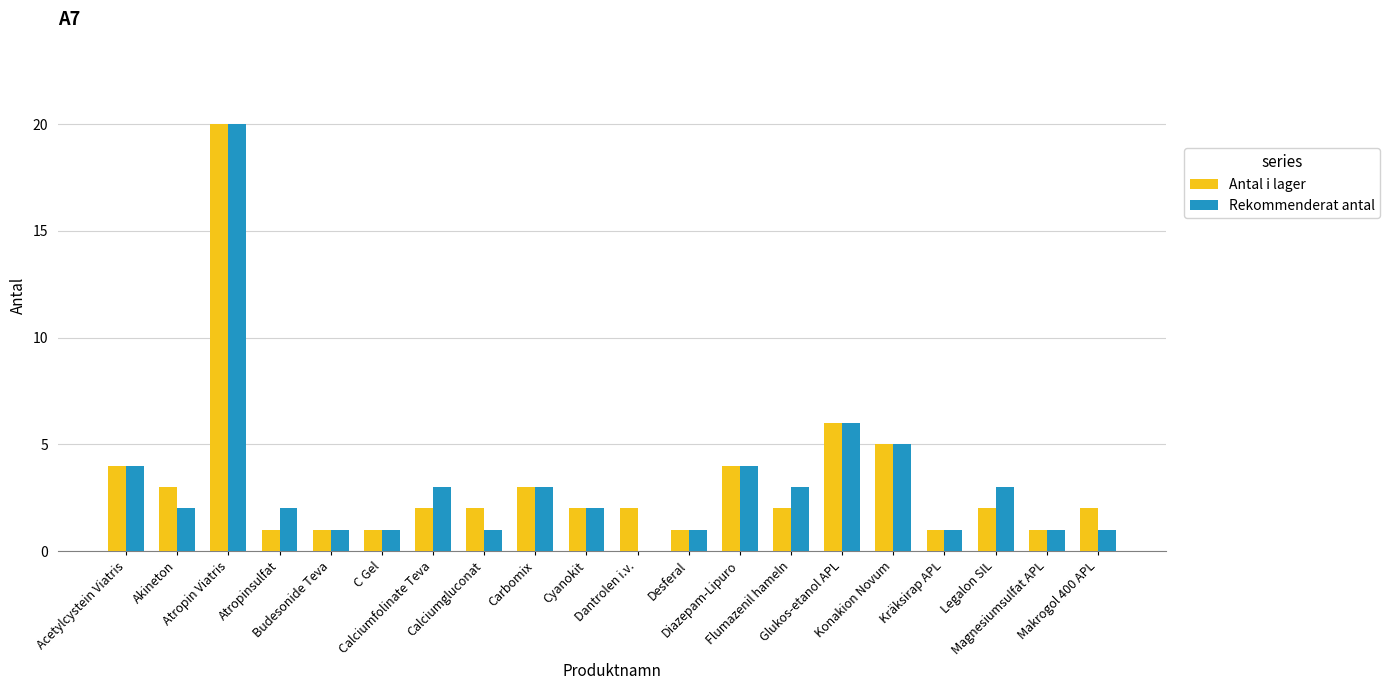

Where does the Rekommenderat antal series first go above 2?

Acetylcystein Viatris